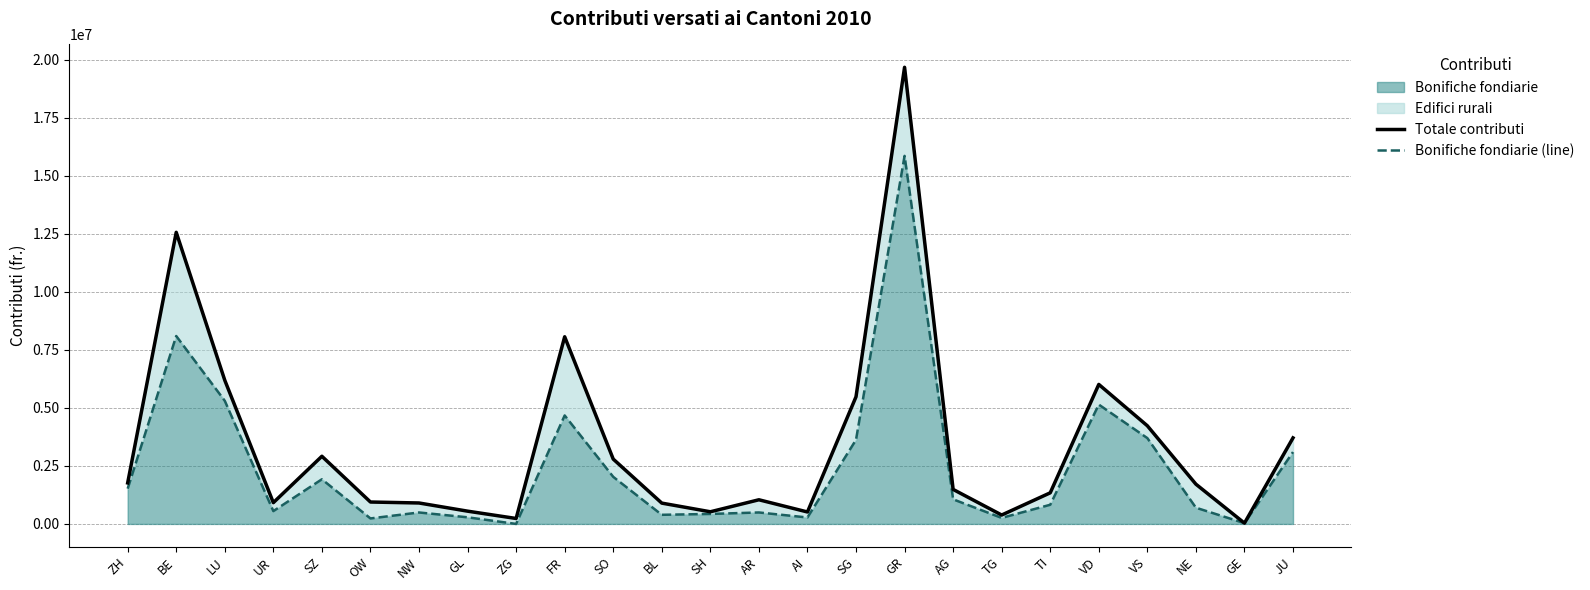

List the series in order of their peak value, highest first.

Totale contributi, Bonifiche fondiarie (line)